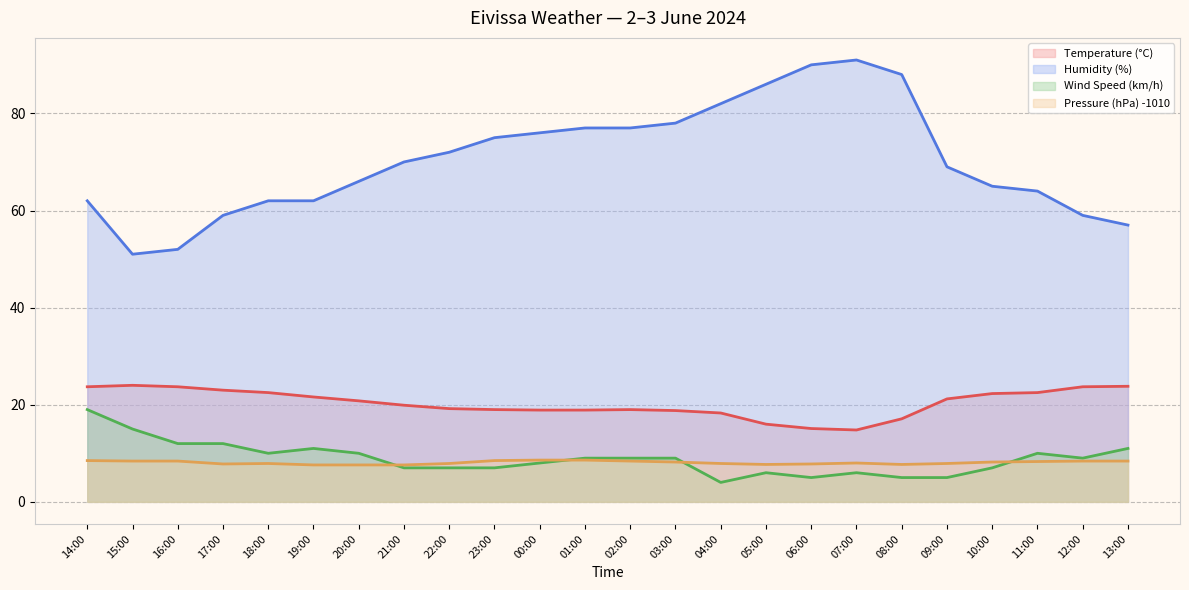

True or false: Humidity (%) has more than 2 interior local peaks.

False